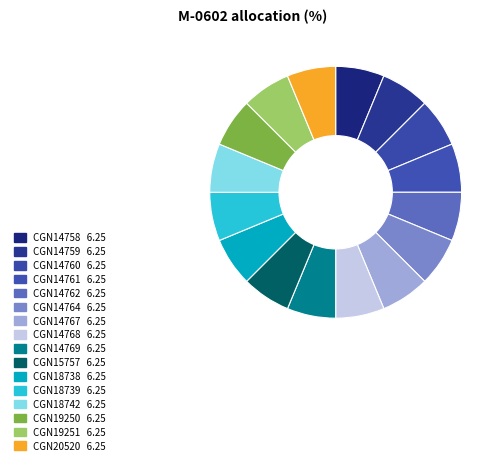

Count the number of slices in the pie.

16